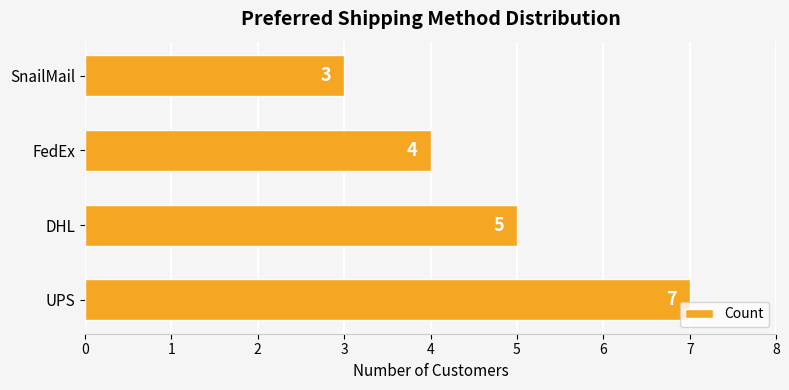

Reading top to bottom, list all the values displayed in this chart.

3	4	5	7